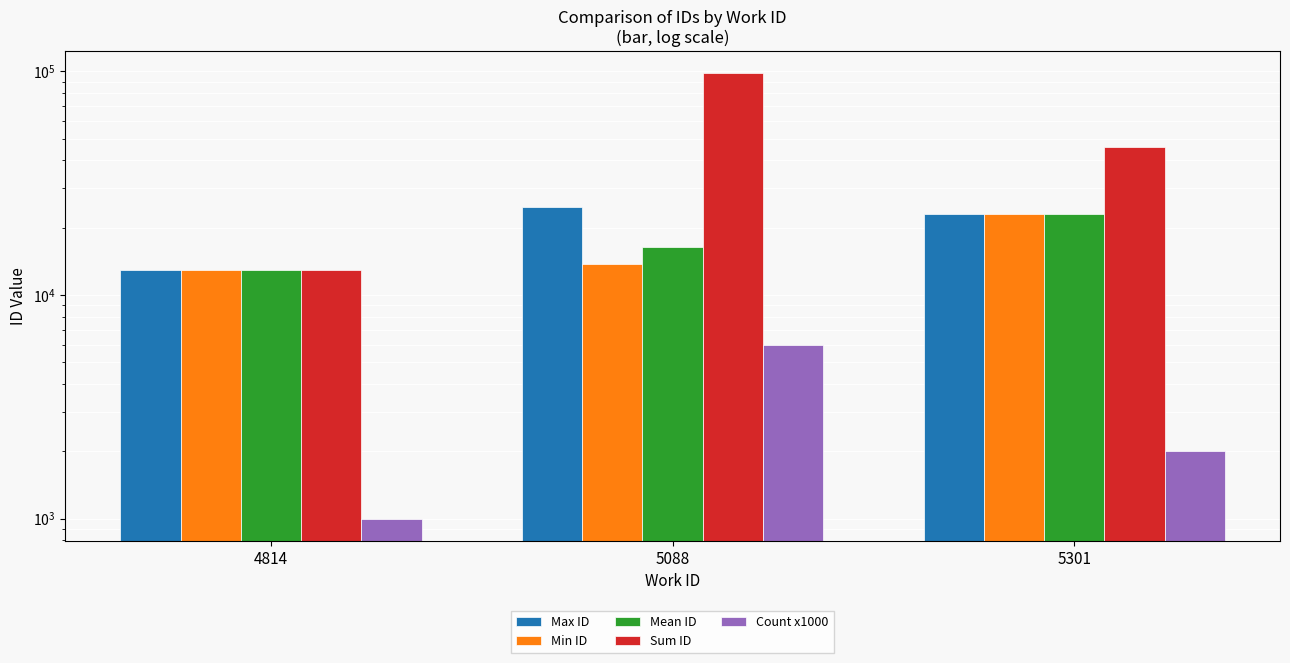

Is the value of Sum ID at 5301 greater than the value of Mean ID at 5301?

Yes